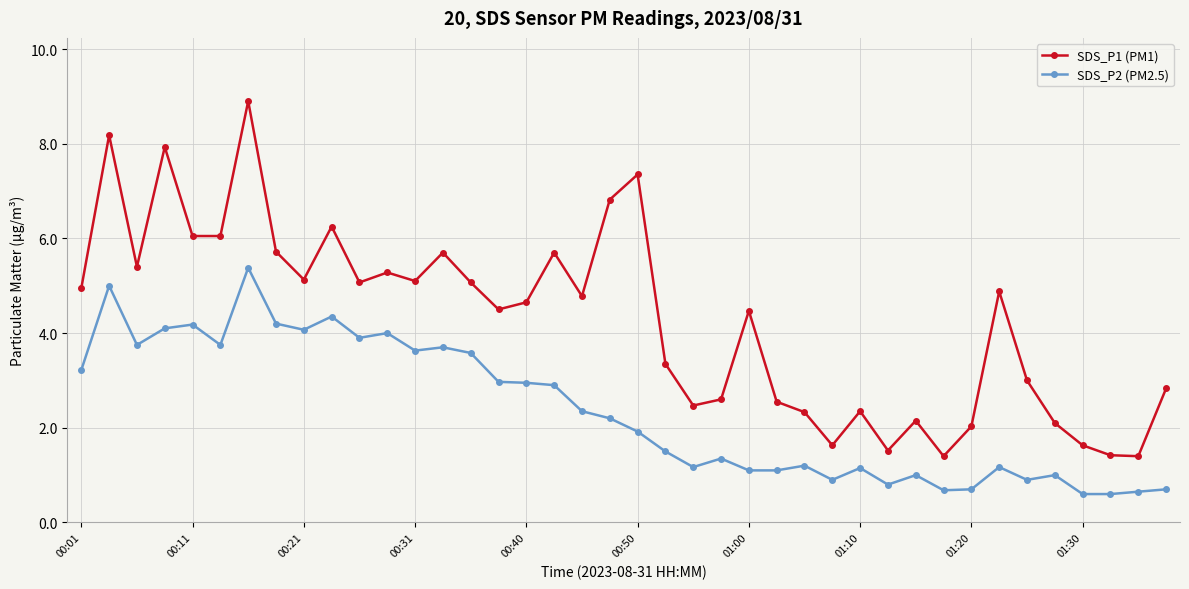

Rank the series by their maximum value, from highest to lowest.

SDS_P1 (PM1), SDS_P2 (PM2.5)